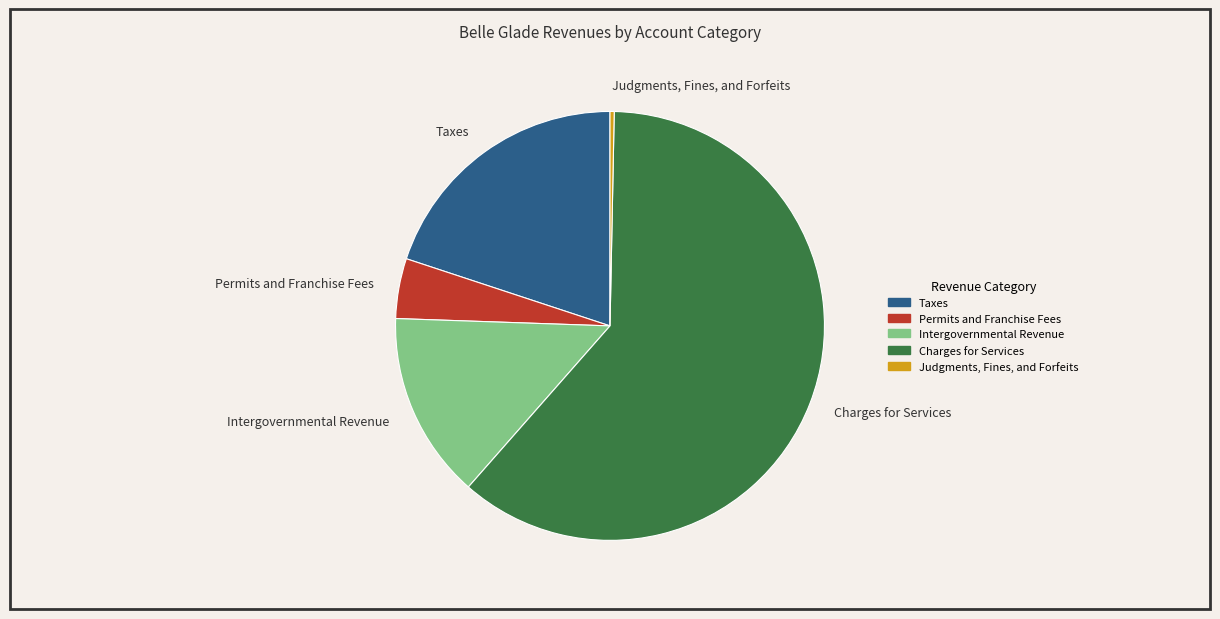

Is it true that Charges for Services is 73% of the pie?

False